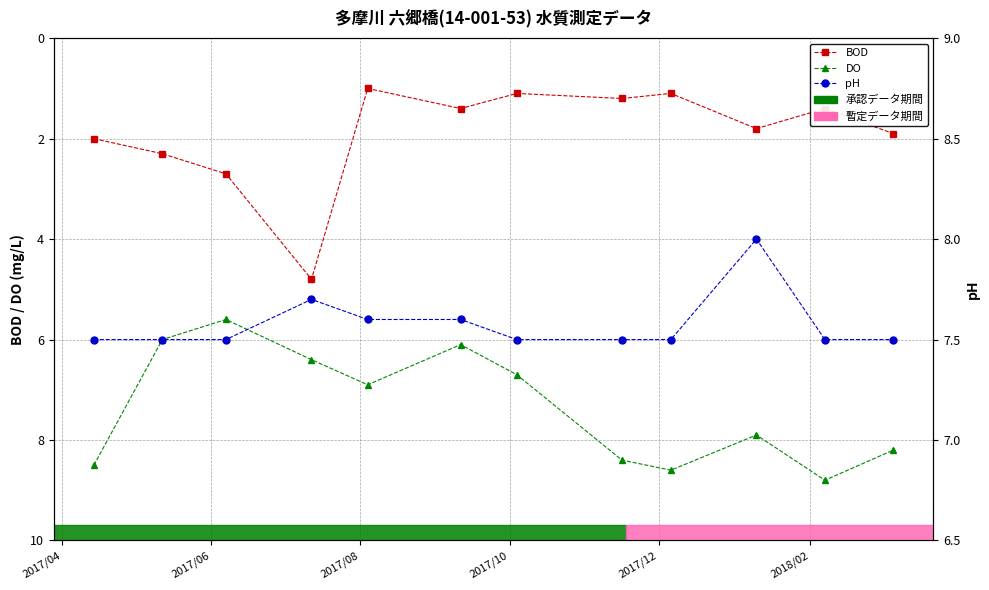

Rank the series by their maximum value, from lowest to highest.

BOD, pH, DO